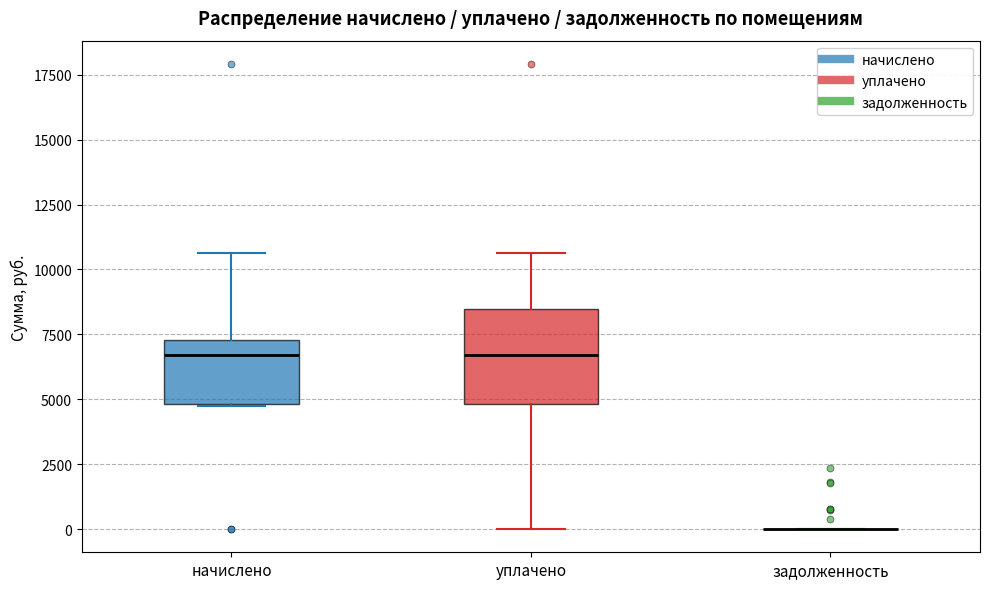

Which box is the tallest, from its lower edge to its upper edge?

уплачено